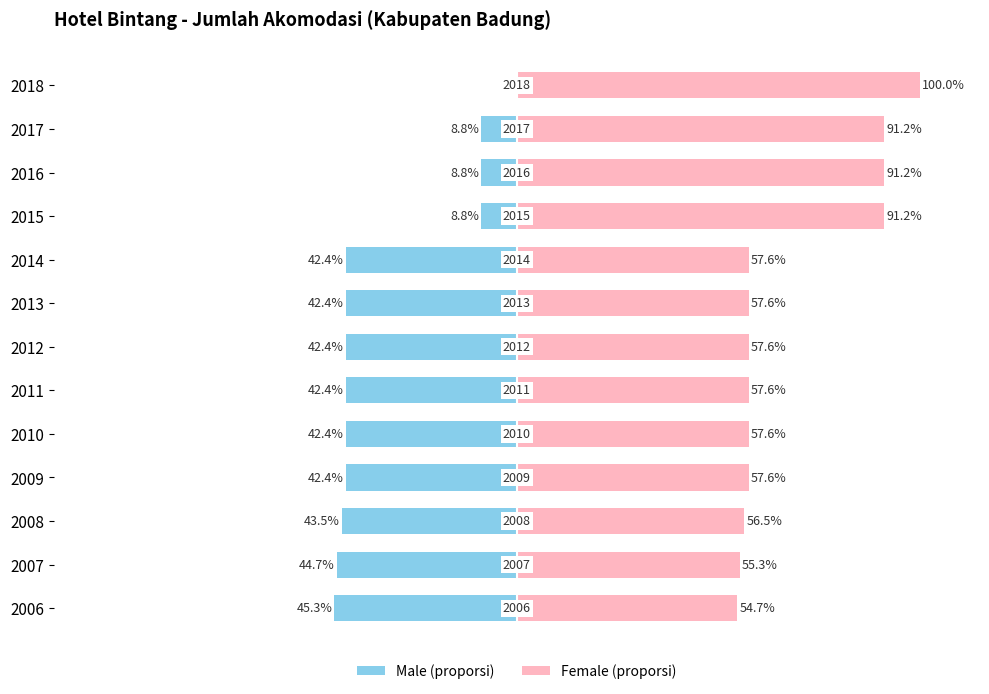

What is the sum of all Male (proporsi) values?

-414.3